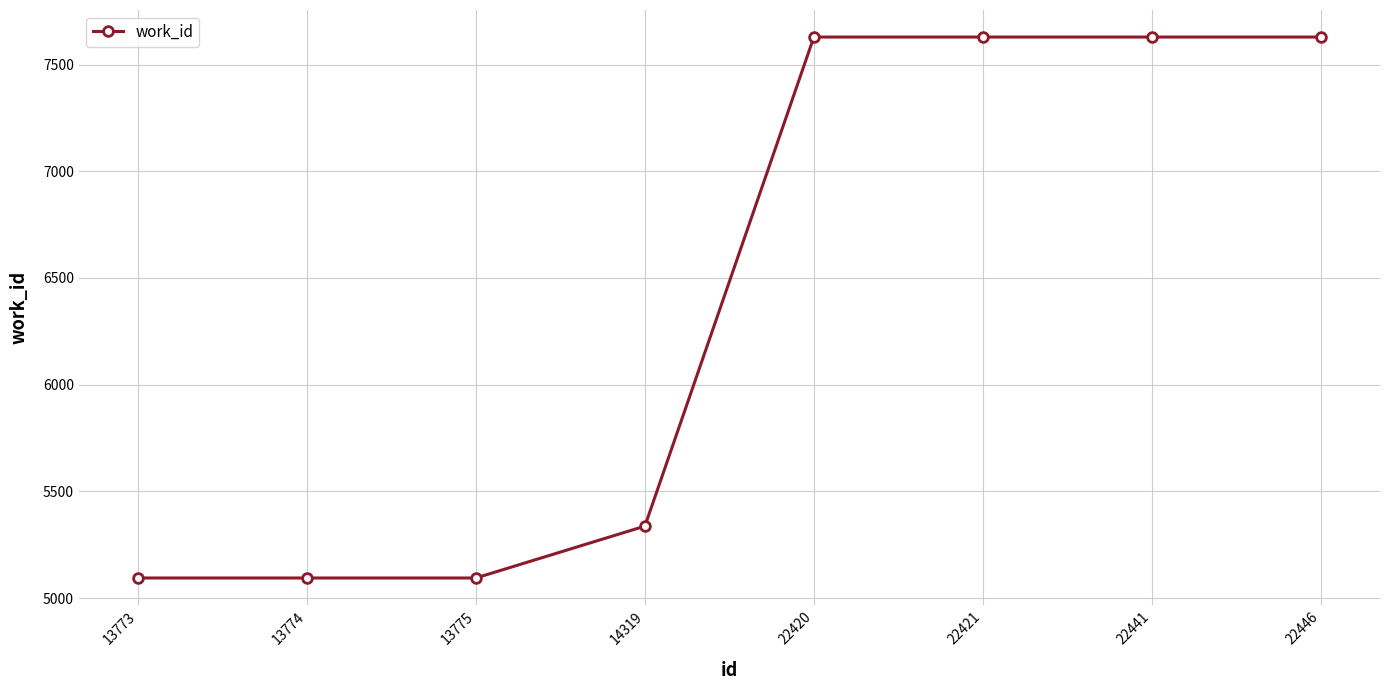

Which has a higher value, 13775 or 22441?

22441